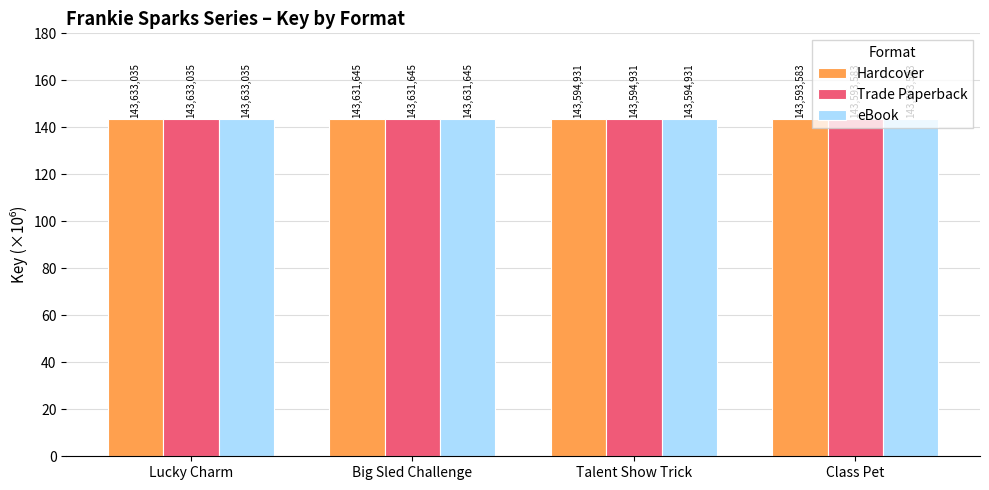

Are the bars horizontal?

No